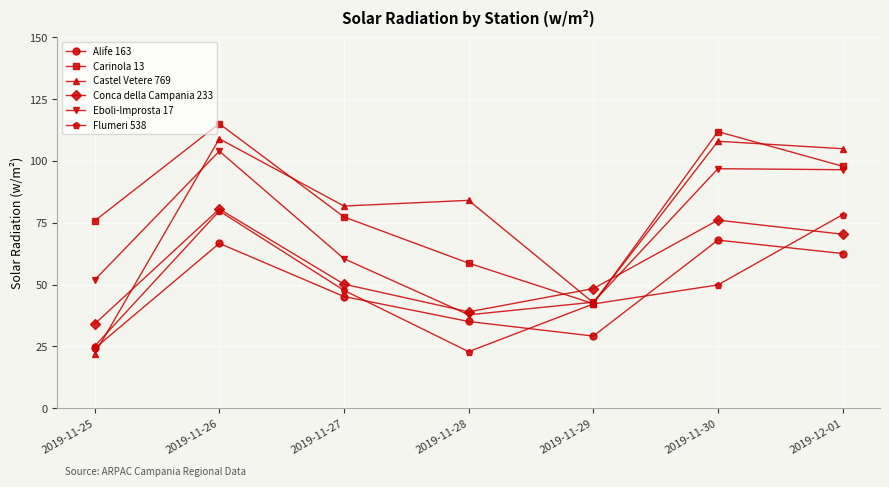

What is the label of the 1st point from the left?

2019-11-25